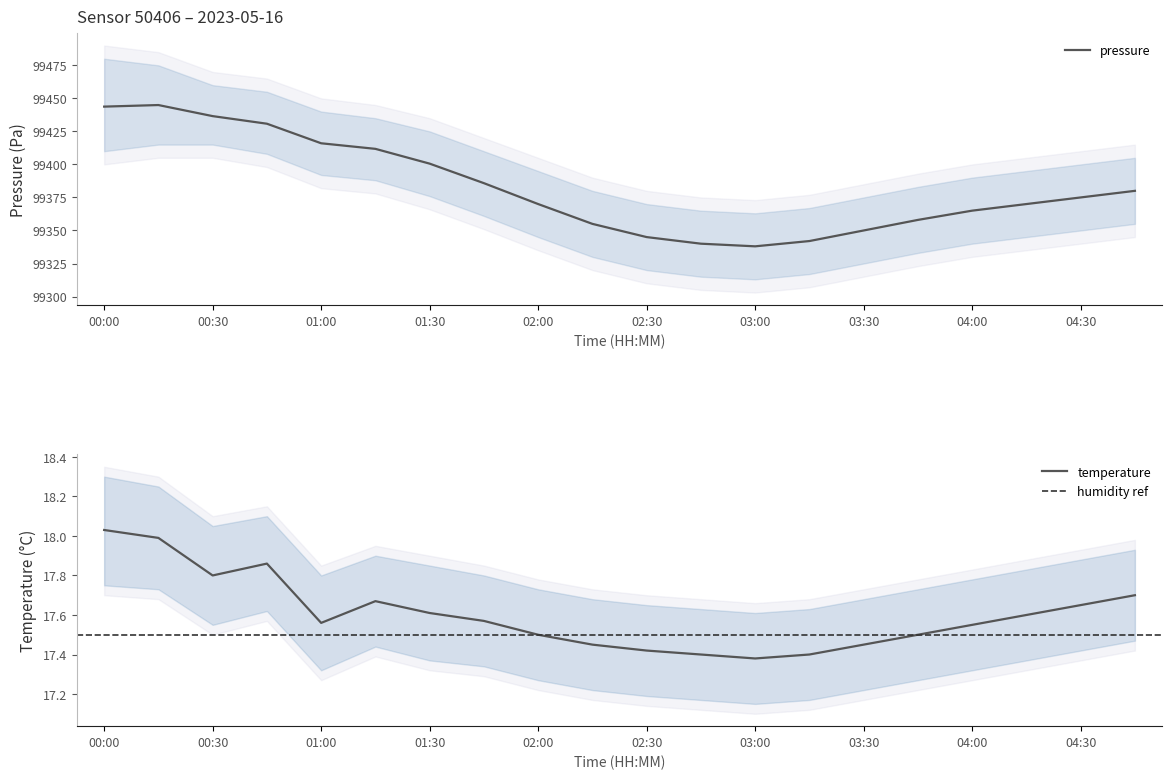

What is the spread (max minus min) of values at 03:45?

99340.5